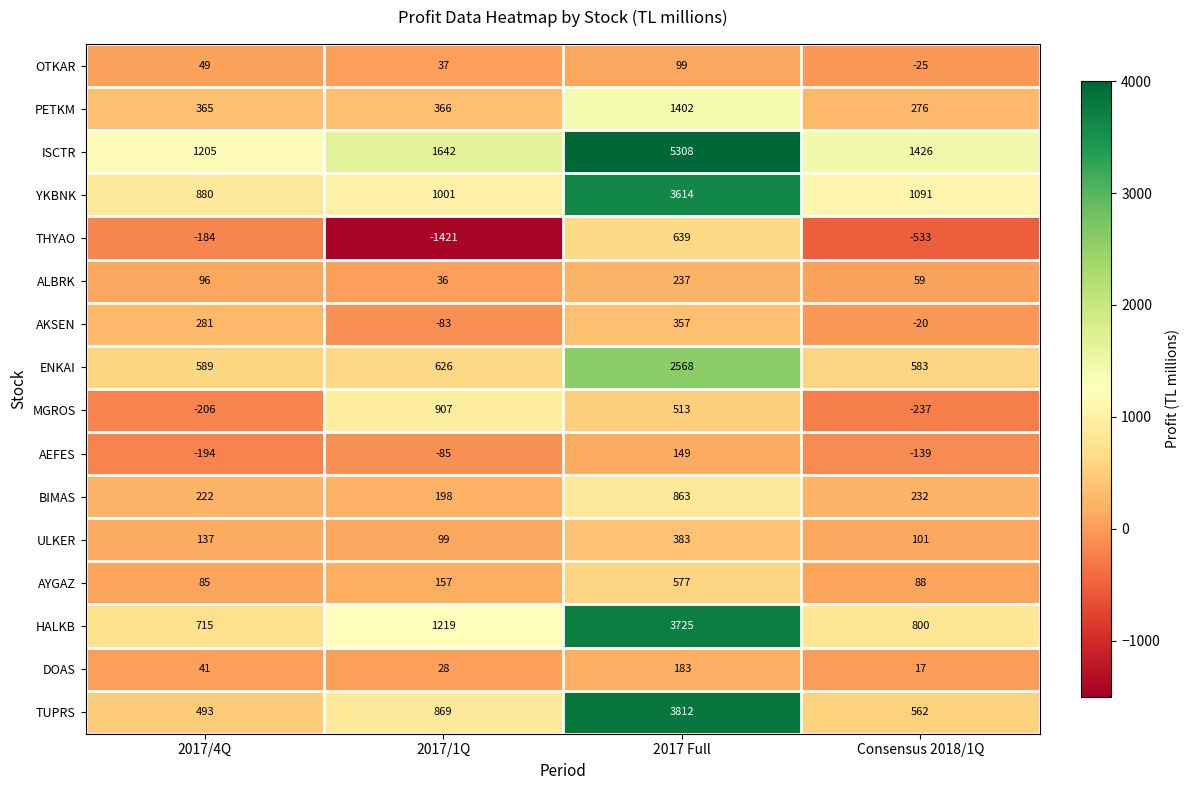

What is the sum of all AKSEN values?

535